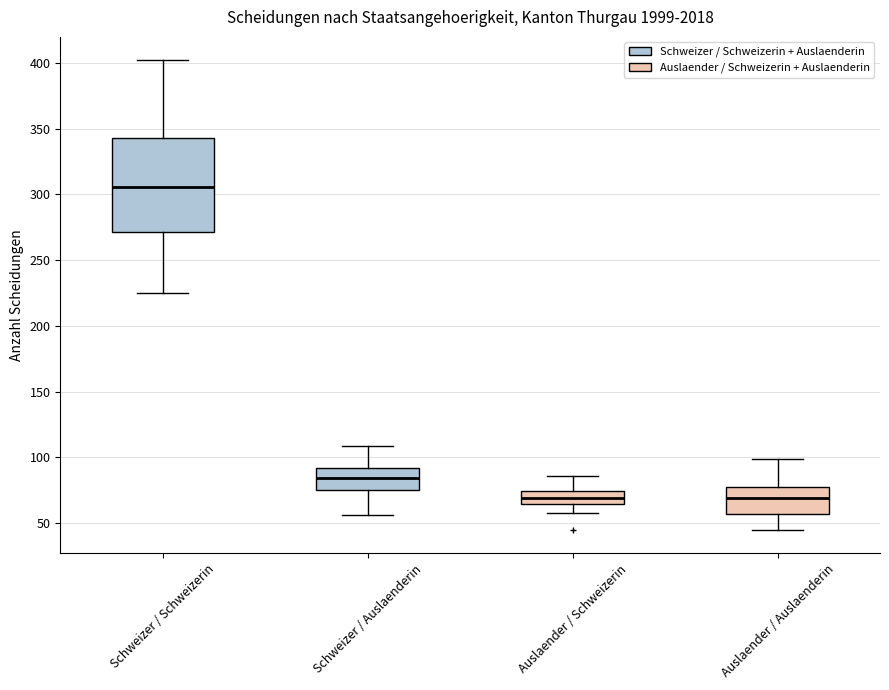

Reading left to right, transcribe this box plot: for each box, give where its median line is, the range the box spans, and where its two whiskers end, as read against the y-axis. The values are not printed on the chart, so give them approximately, as read against the axis.

Schweizer / Schweizerin: median 305, box 270 to 345, whiskers 225 to 400
Schweizer / Auslaenderin: median 85, box 75 to 90, whiskers 55 to 110
Auslaender / Schweizerin: median 70, box 65 to 75, whiskers 60 to 85
Auslaender / Auslaenderin: median 70, box 55 to 75, whiskers 45 to 100